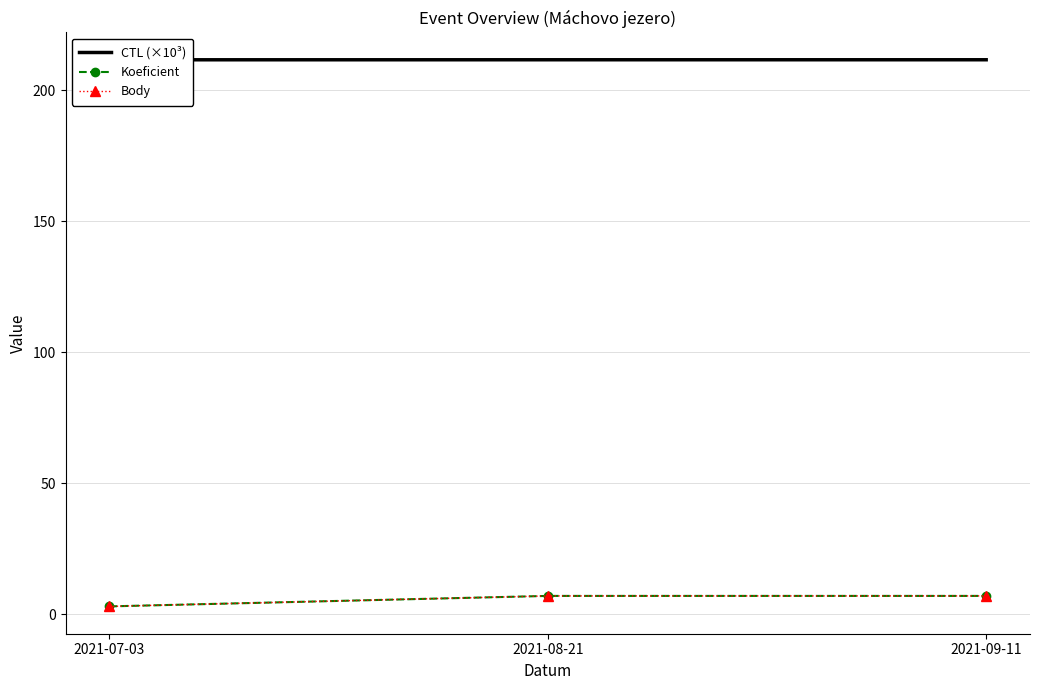

Count the Body values in the range 3 to 7.

3